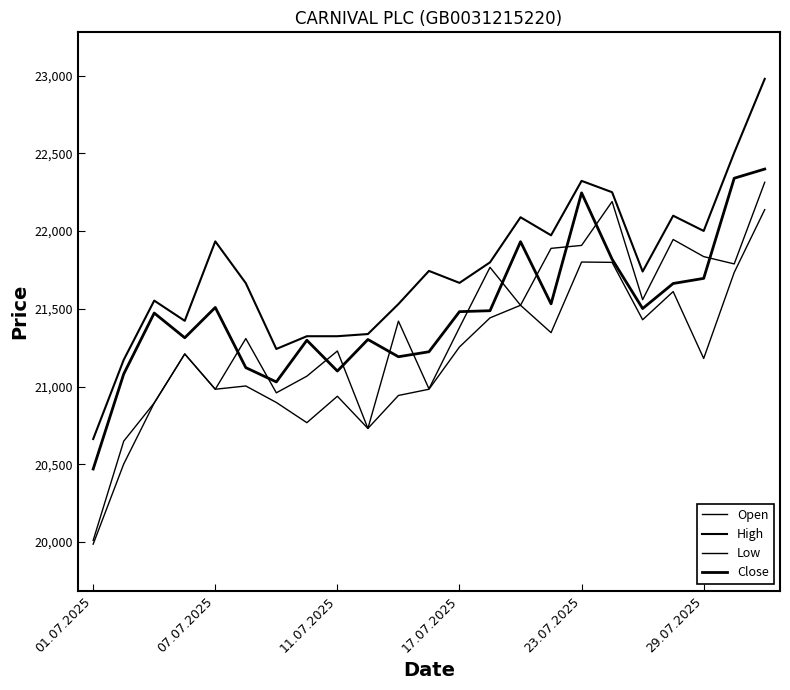

Does the chart have visible grid lines?

No